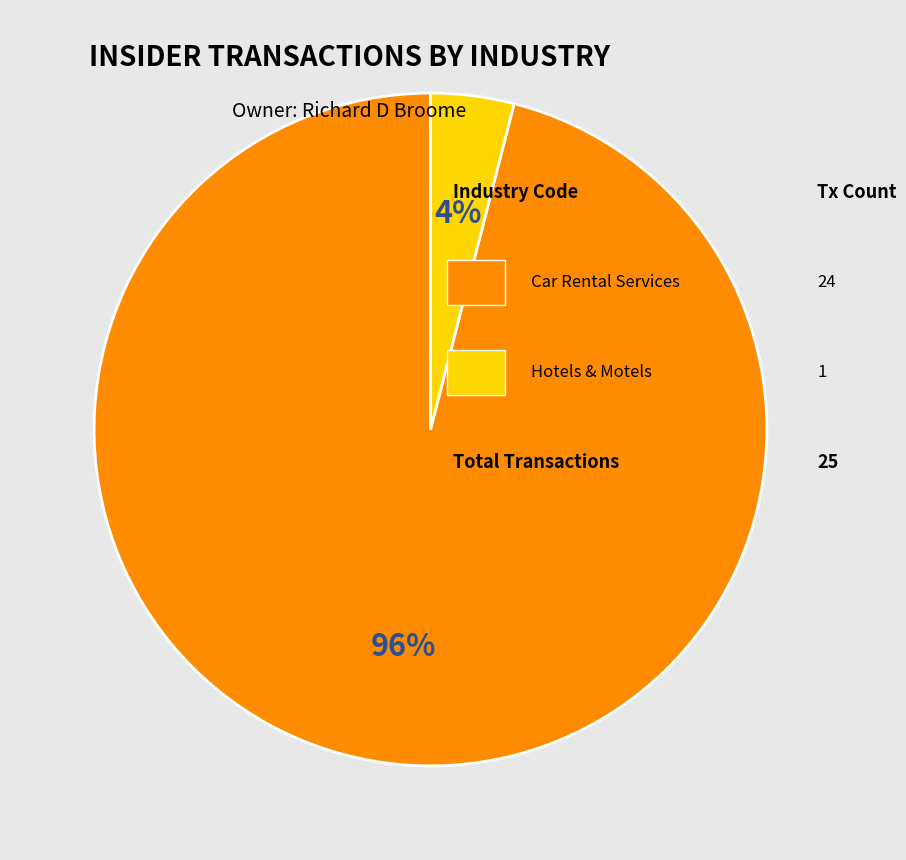

Count the number of slices in the pie.

2